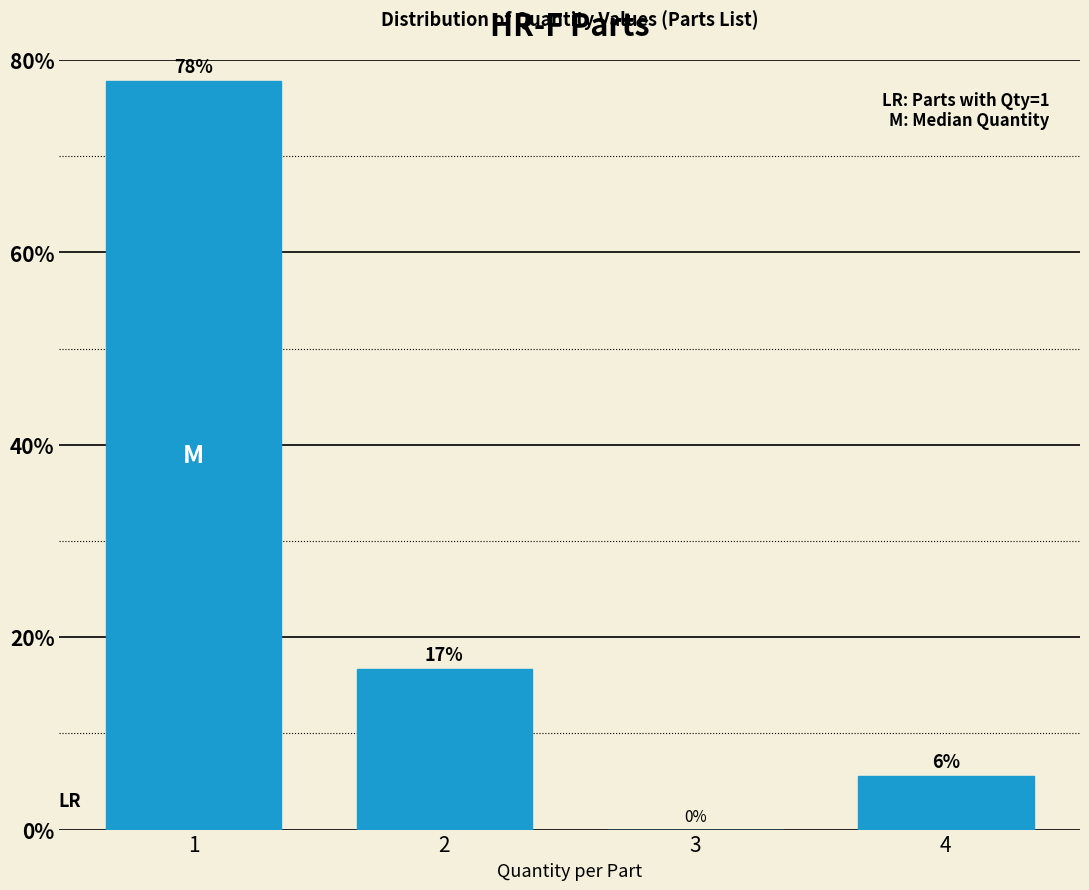

The value at 1 is 119.0. True or false?

False